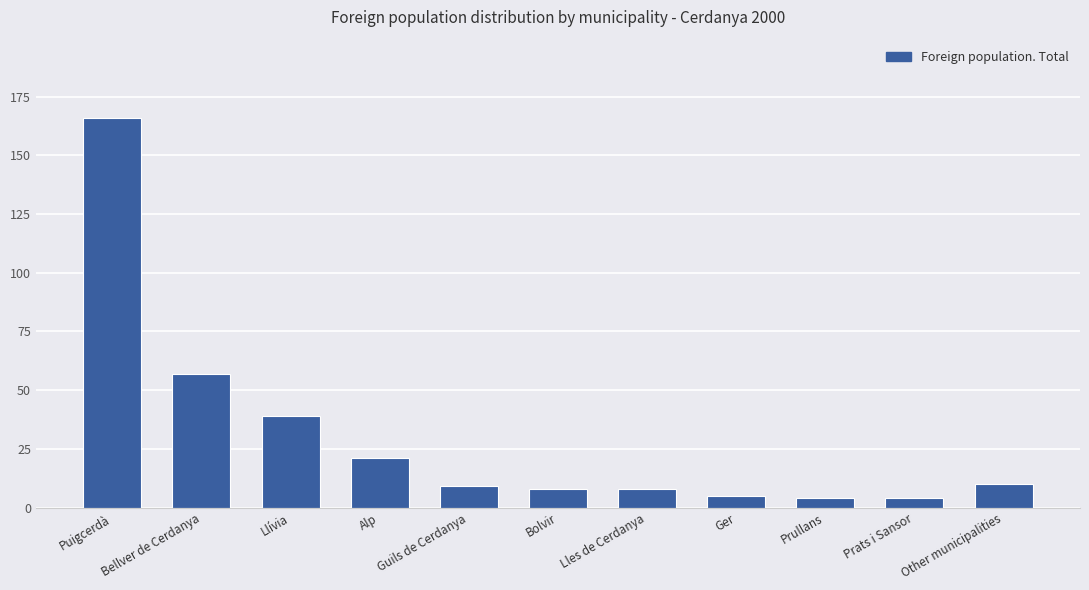

What is the maximum value shown in the chart?

166